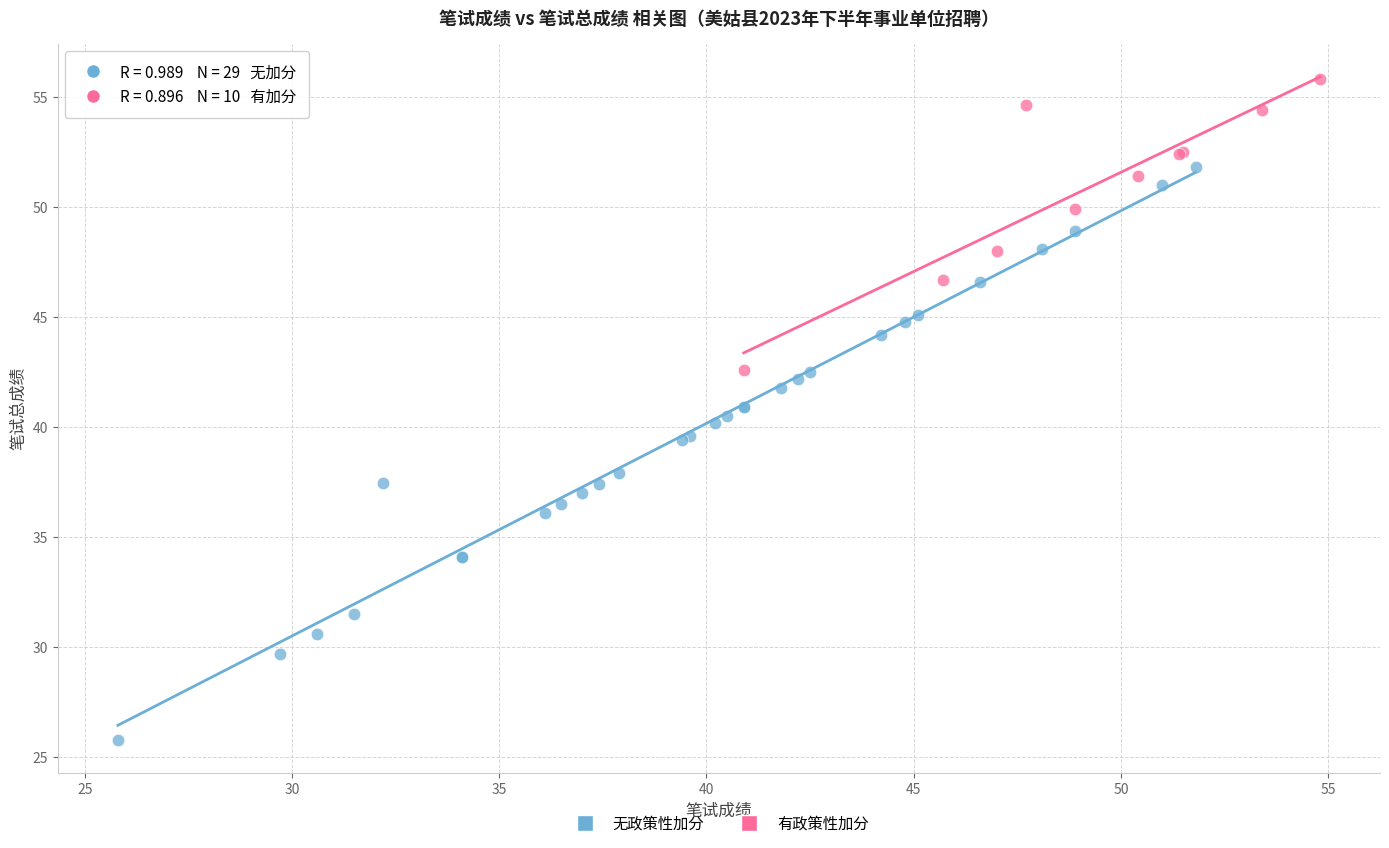

Which series has the largest Y range (max minus min)?

无政策性加分